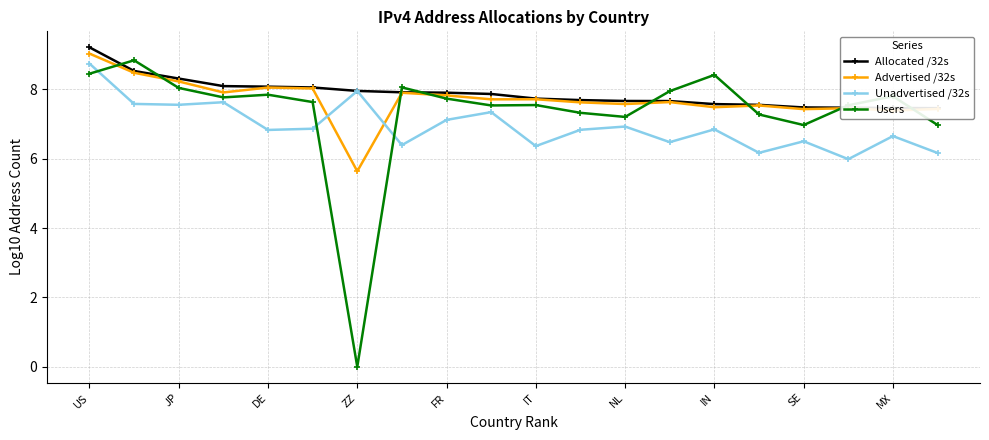

True or false: Allocated /32s has more than 0 interior local peaks.

False